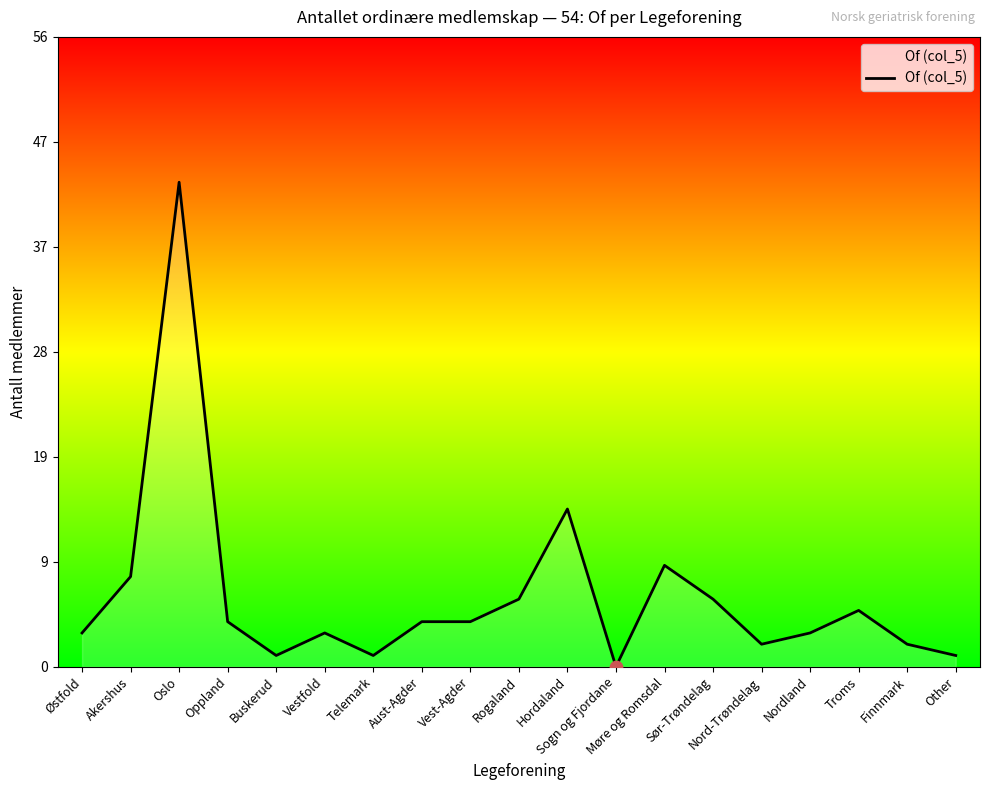

What is the change in value from Oppland to Other?

-3